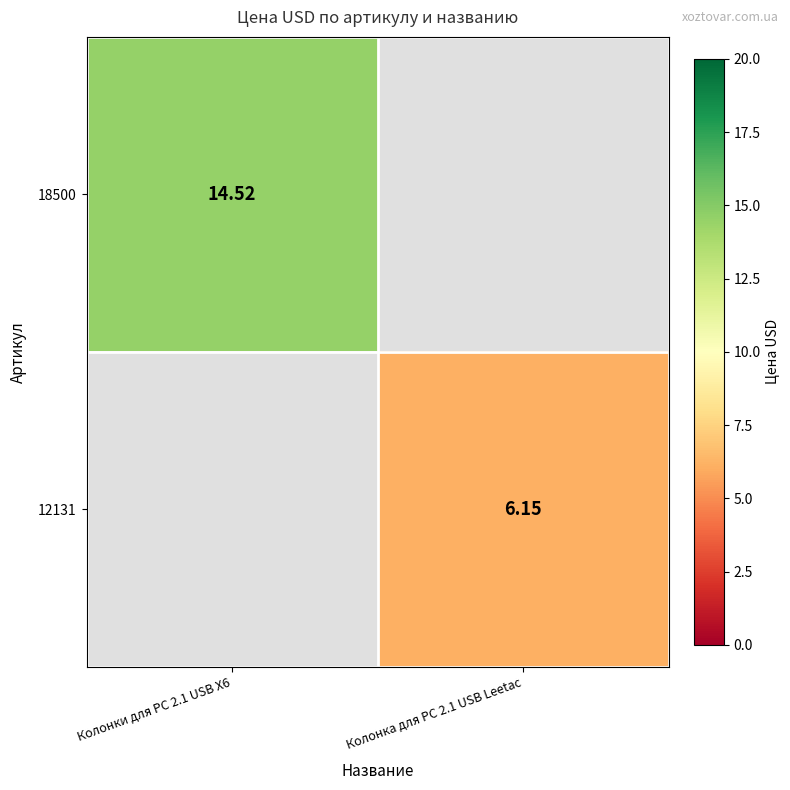

Which series changed the most between Колонки для PC 2.1 USB X6 and Колонка для PC 2.1 USB Leetac?

18500